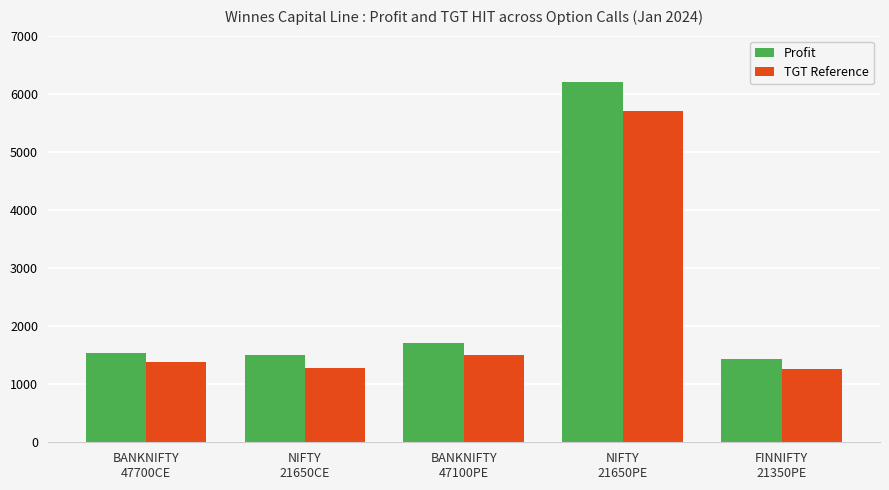

What are all the series names shown in the legend?

Profit, TGT Reference